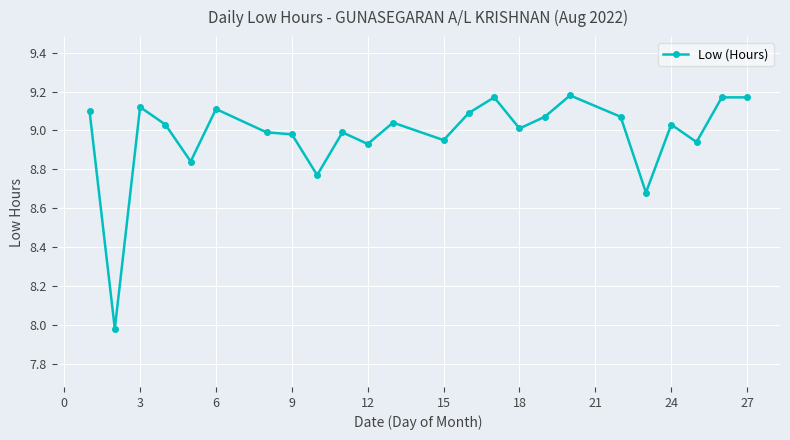

True or false: the data has more than 1 interior local peaks.

True